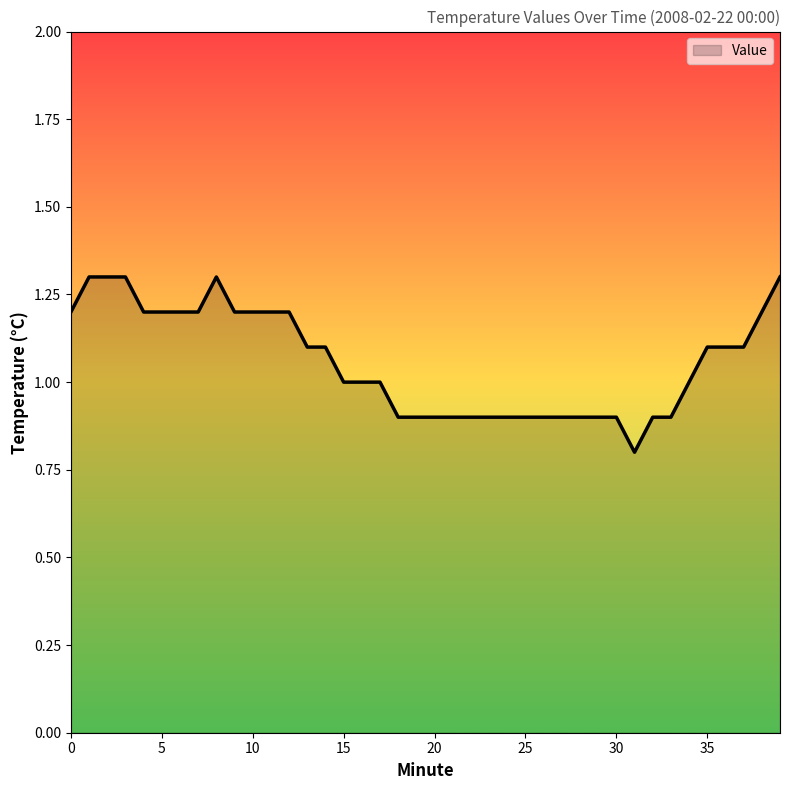

What is the minimum value shown in the chart?

0.8